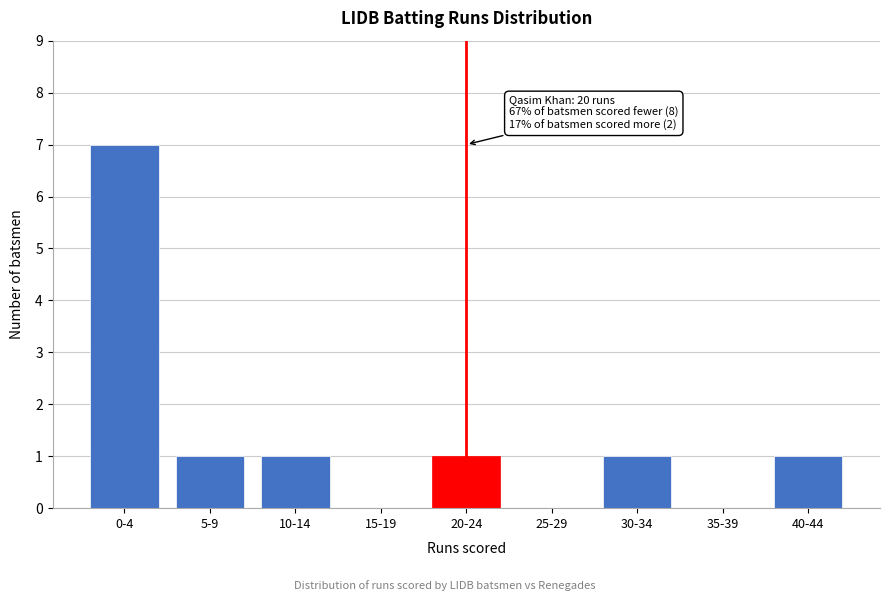

Reading left to right, what are all the values shown in this chart?

0-4=7	5-9=1	10-14=1	15-19=0	20-24=1	25-29=0	30-34=1	35-39=0	40-44=1